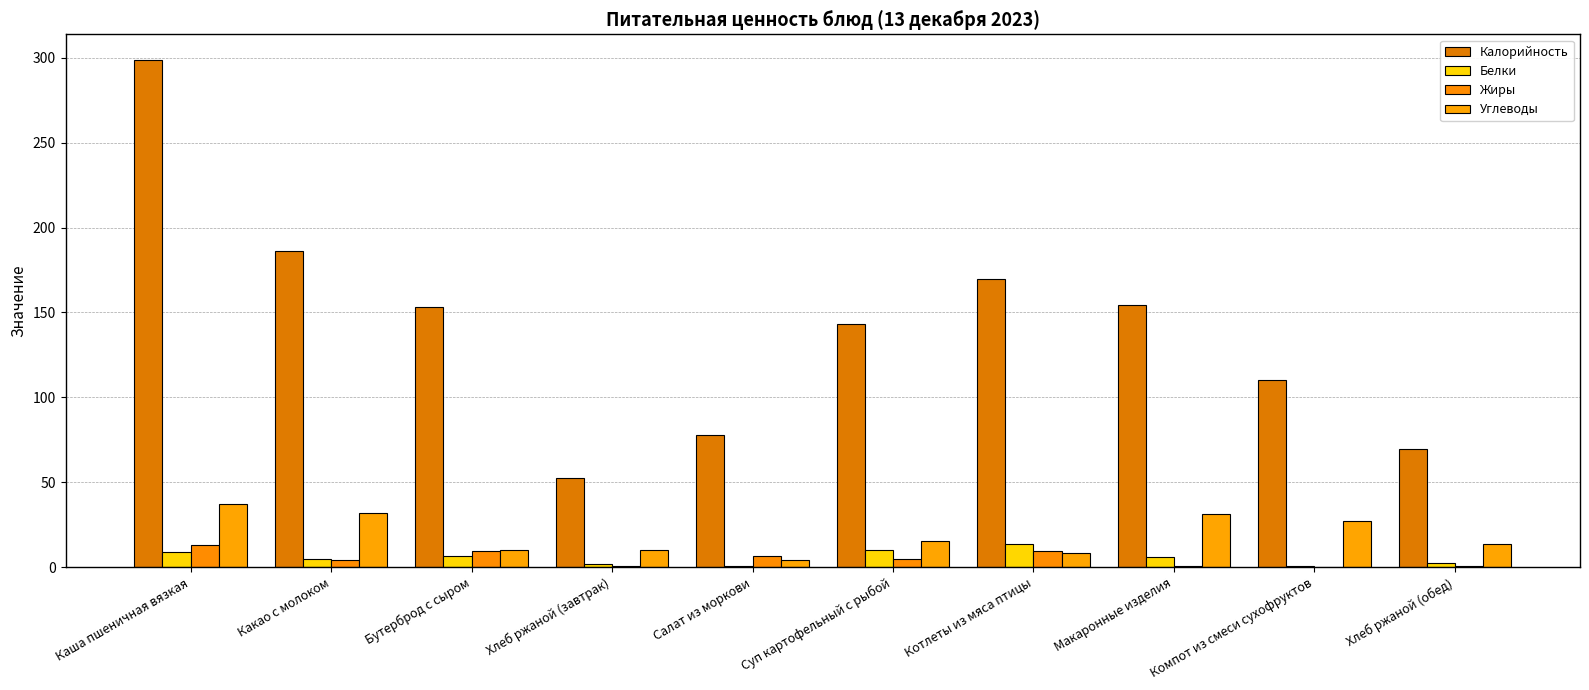

How many distinct data groups are displayed?

4